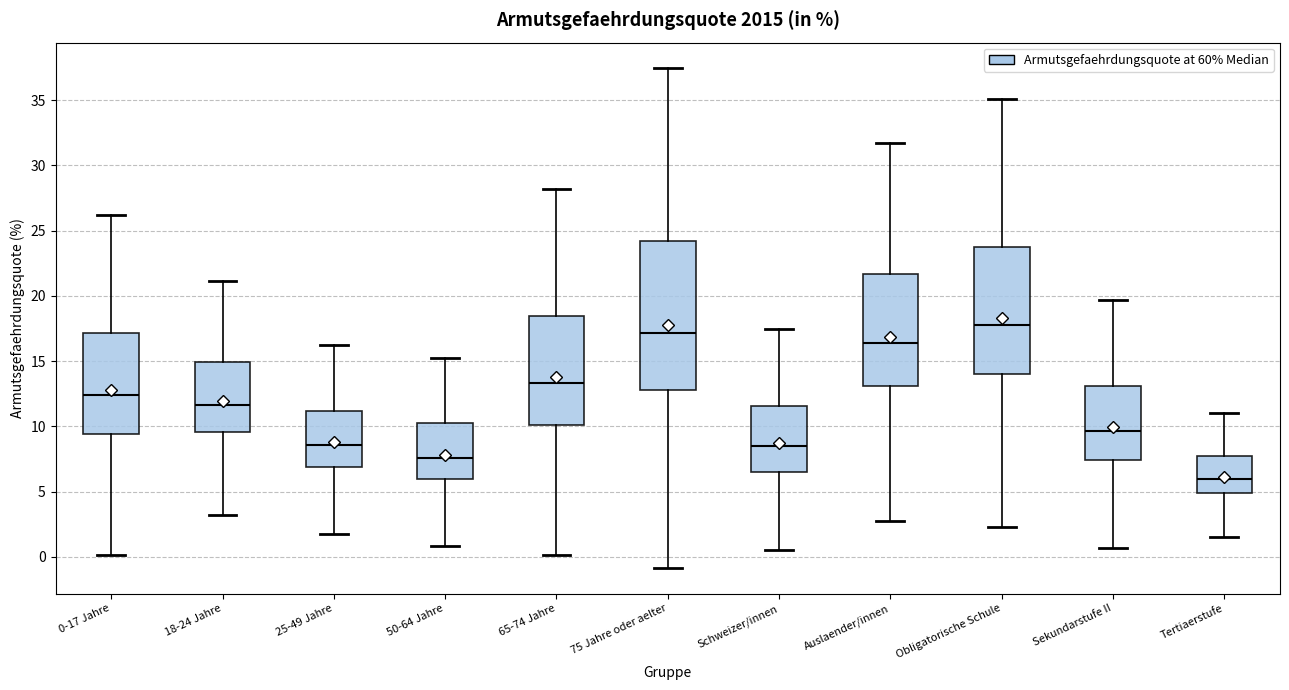

Comparing the boxes themselves (not the whiskers), which one is the tallest?

75 Jahre oder aelter